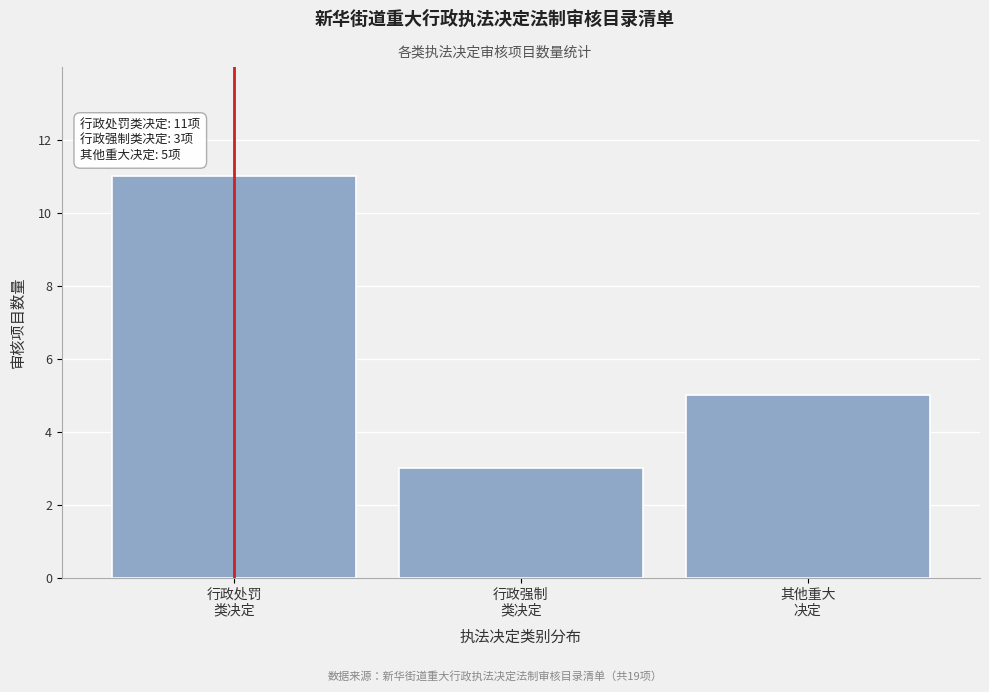

Reading right to left, transcribe all the data shown in this chart.

5	3	11